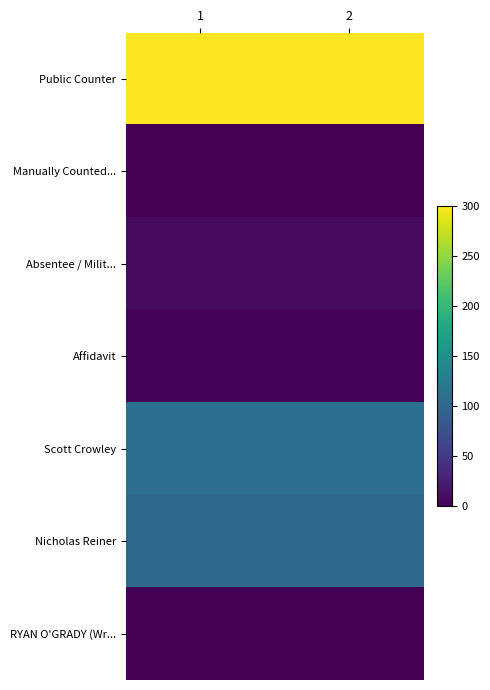

Which has a higher value, 2 or 1?

2